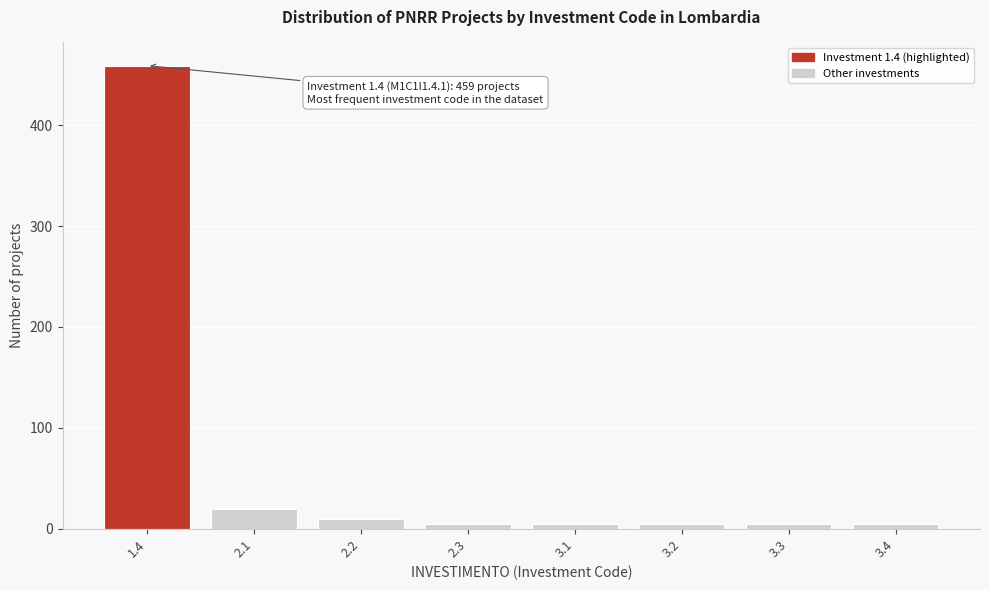

Reading left to right, list all the values displayed in this chart.

459	20	10	5	5	5	5	5